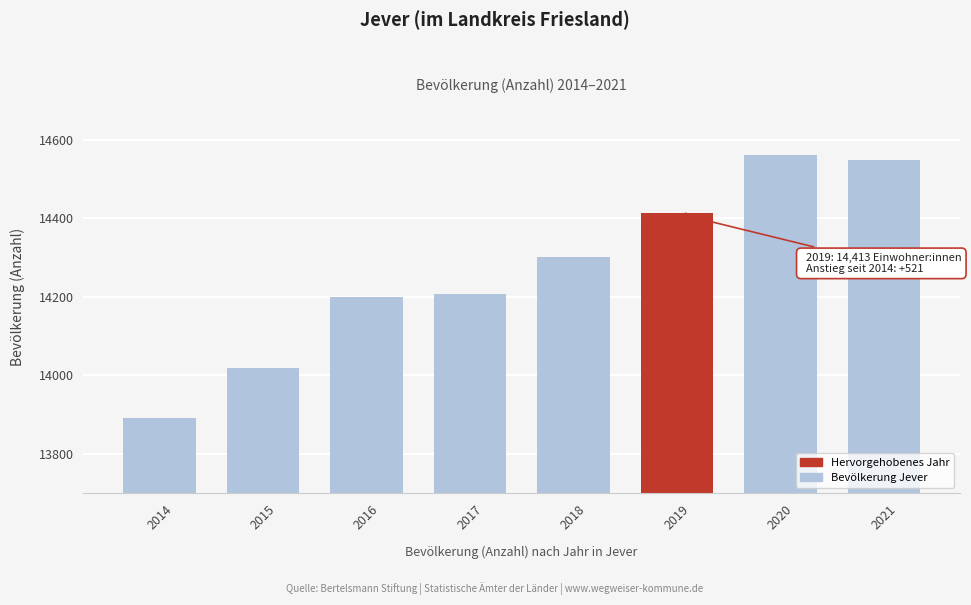

Reading left to right, extract all data points from this chart.

2014=13892	2015=14020	2016=14201	2017=14207	2018=14301	2019=14413	2020=14562	2021=14550